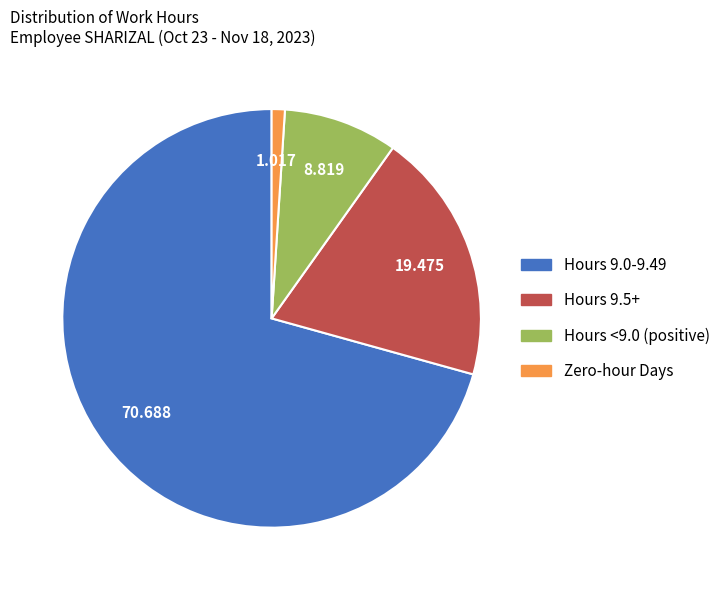

Does any single category account for the majority?

Yes